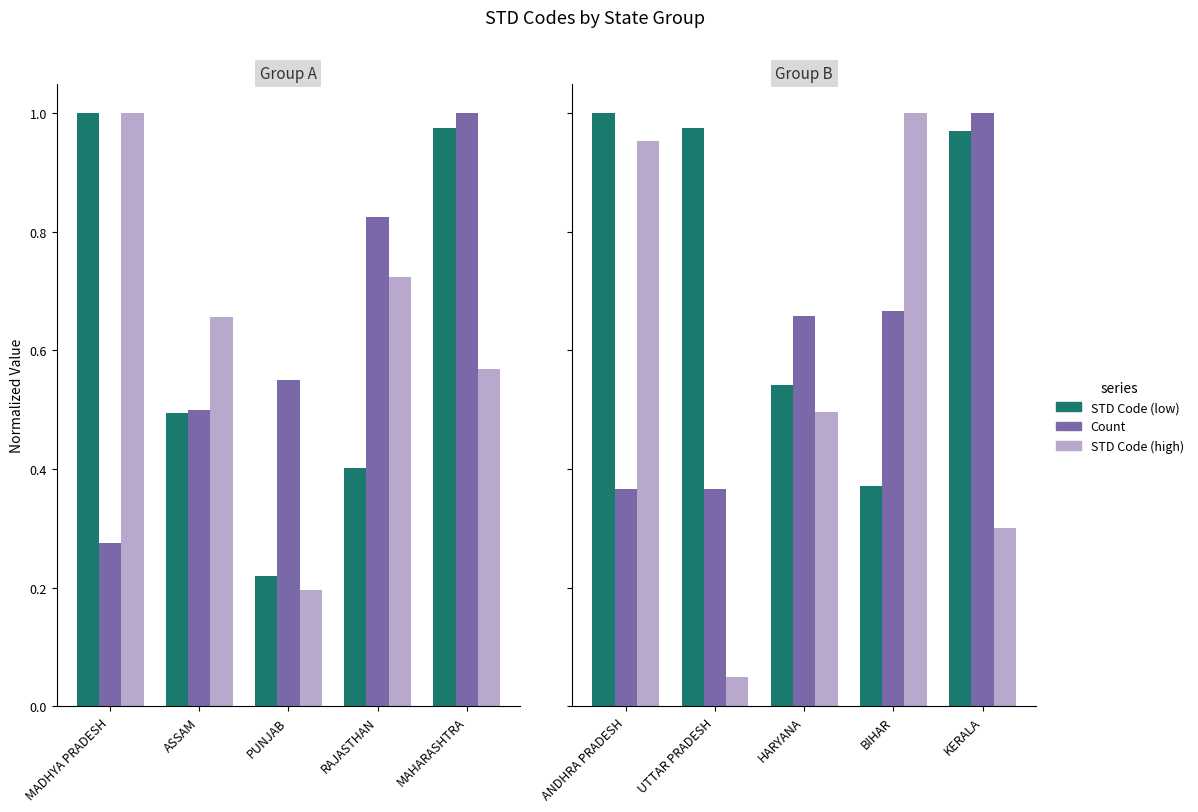

What is the label of the 1st bar from the left?

ANDHRA PRADESH